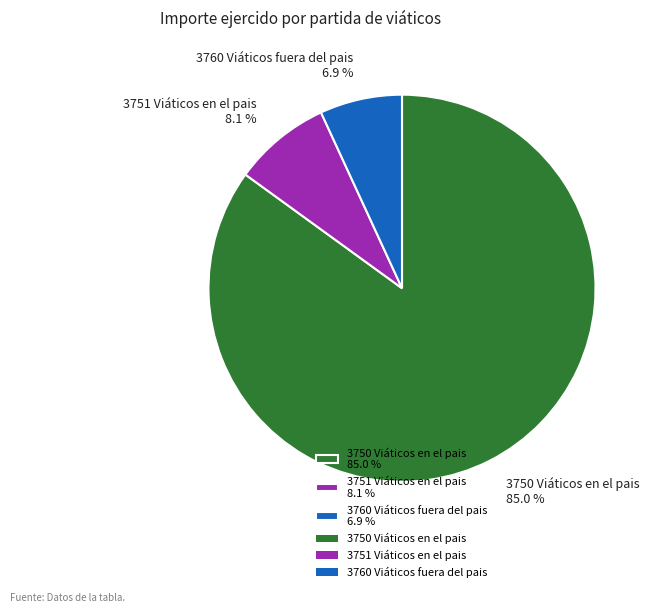

Which has a higher value, 3750 Viáticos en el pais 85.0 % or 3760 Viáticos fuera del pais 6.9 %?

3750 Viáticos en el pais 85.0 %